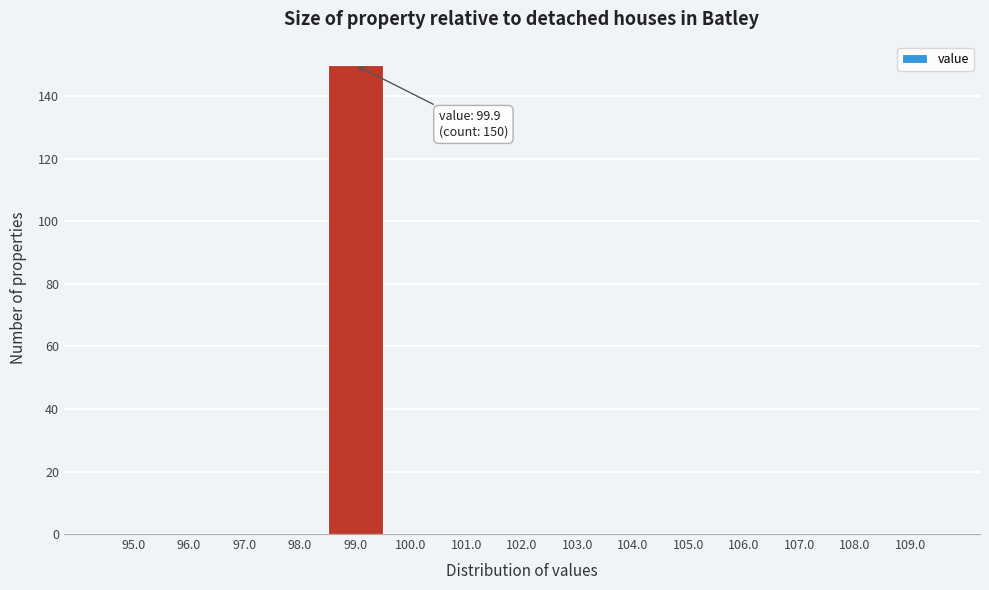

Reading right to left, what are all the values shown in this chart?

109.0=0	108.0=0	107.0=0	106.0=0	105.0=0	104.0=0	103.0=0	102.0=0	101.0=0	100.0=0	99.0=150	98.0=0	97.0=0	96.0=0	95.0=0